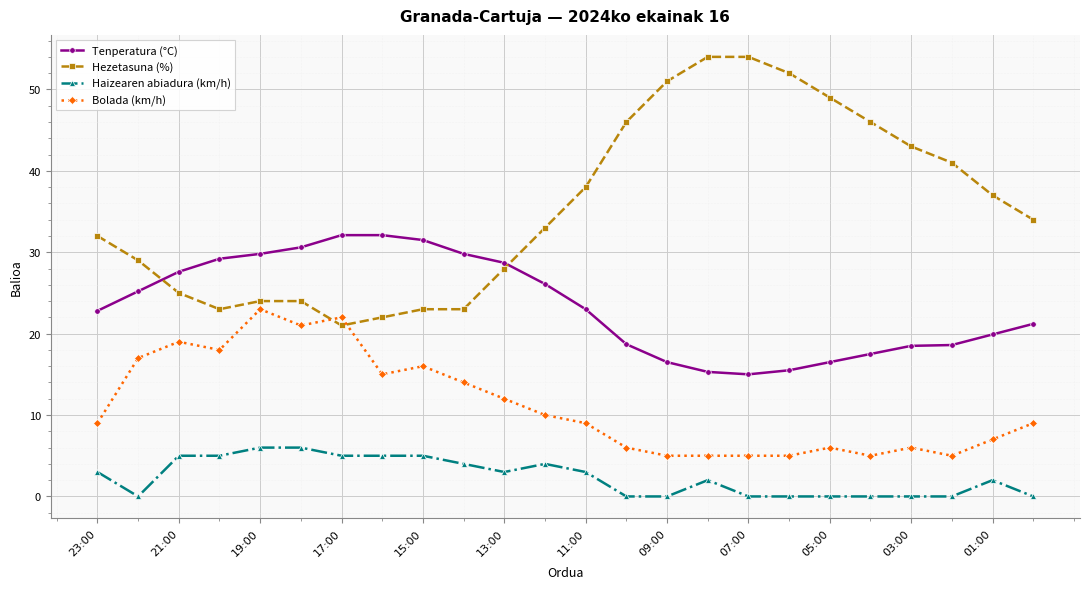

Which series has the largest range (max minus min)?

Hezetasuna (%)